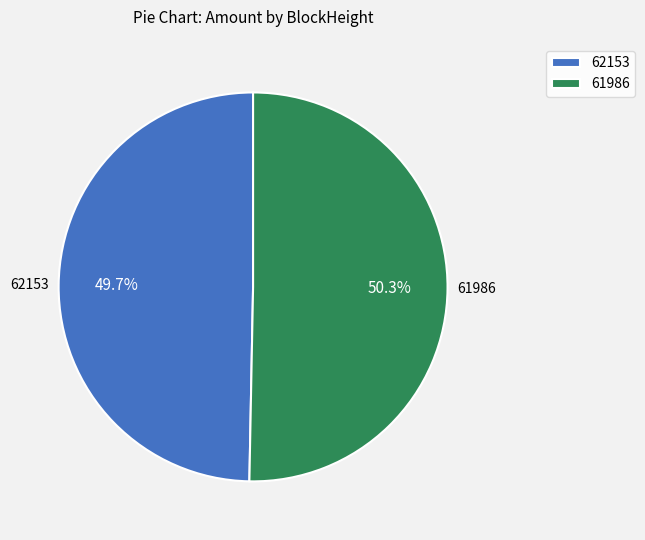

Which slice is the smallest?

62153